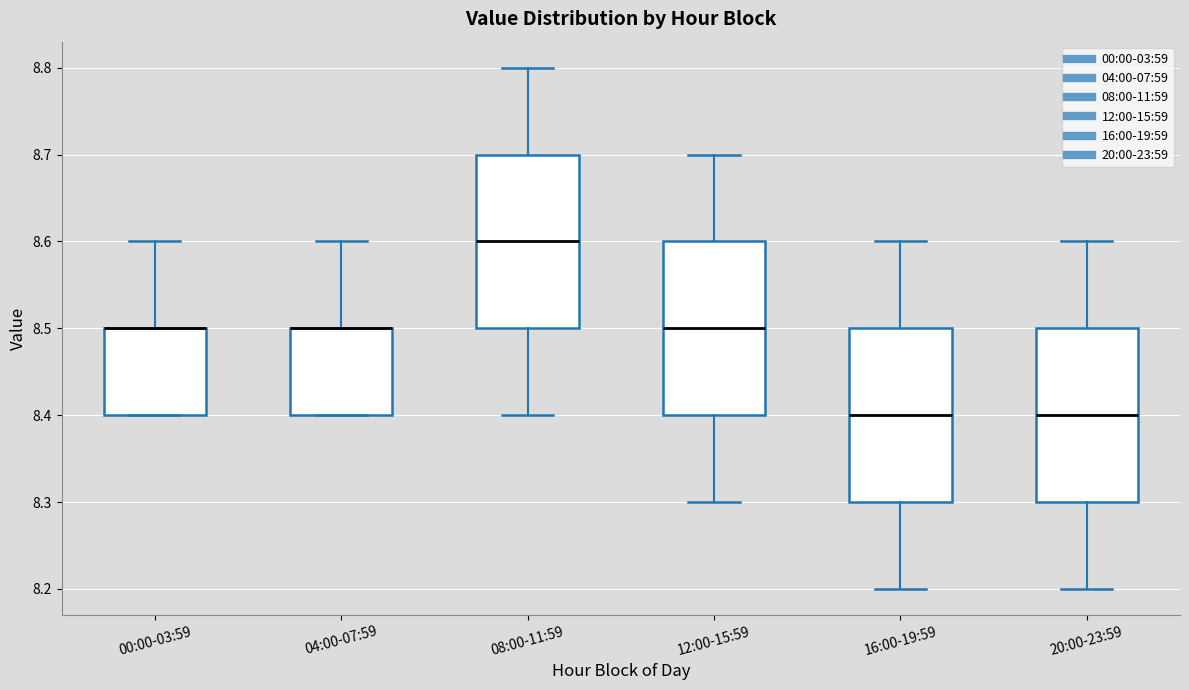

Reading left to right, transcribe this box plot: for each box, give where its median line is, the range the box spans, and where its two whiskers end, as read against the y-axis. The values are not printed on the chart, so give them approximately, as read against the axis.

00:00-03:59: median 8.5 (drawn on the box's upper edge), box 8.4 to 8.5, whiskers 8.4 to 8.6
04:00-07:59: median 8.5 (drawn on the box's upper edge), box 8.4 to 8.5, whiskers 8.4 to 8.6
08:00-11:59: median 8.6, box 8.5 to 8.7, whiskers 8.4 to 8.8
12:00-15:59: median 8.5, box 8.4 to 8.6, whiskers 8.3 to 8.7
16:00-19:59: median 8.4, box 8.3 to 8.5, whiskers 8.2 to 8.6
20:00-23:59: median 8.4, box 8.3 to 8.5, whiskers 8.2 to 8.6